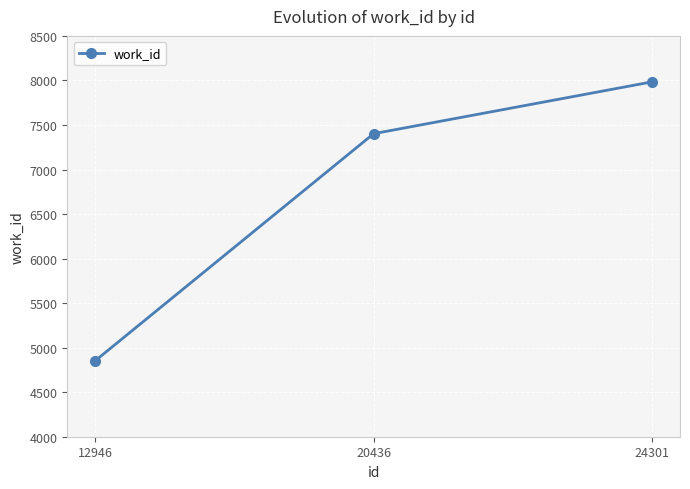

How many distinct data groups are displayed?

1